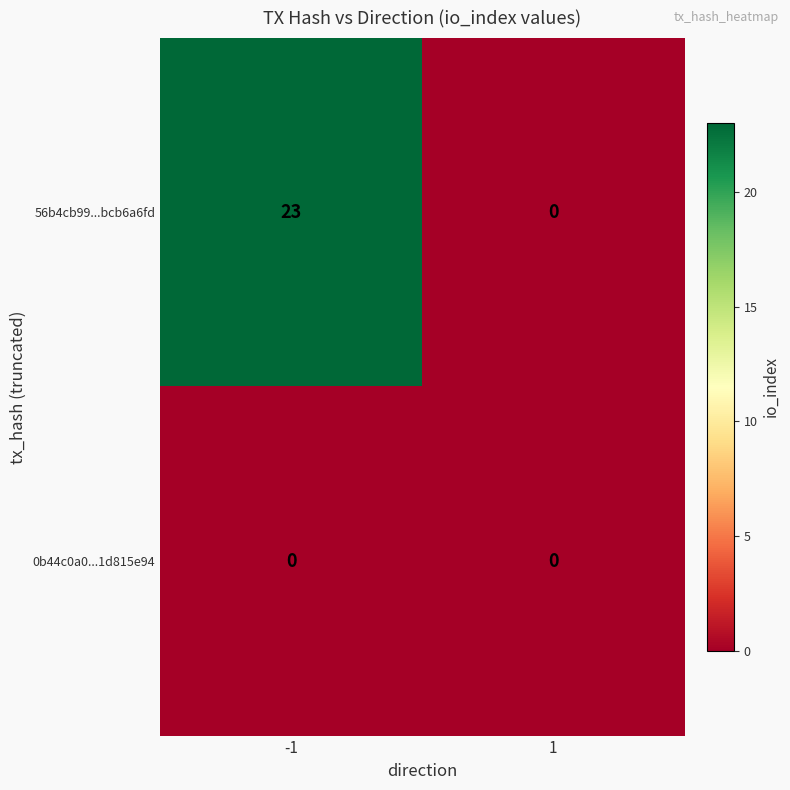

Rank the series by their maximum value, from lowest to highest.

0b44c0a0...1d815e94, 56b4cb99...bcb6a6fd